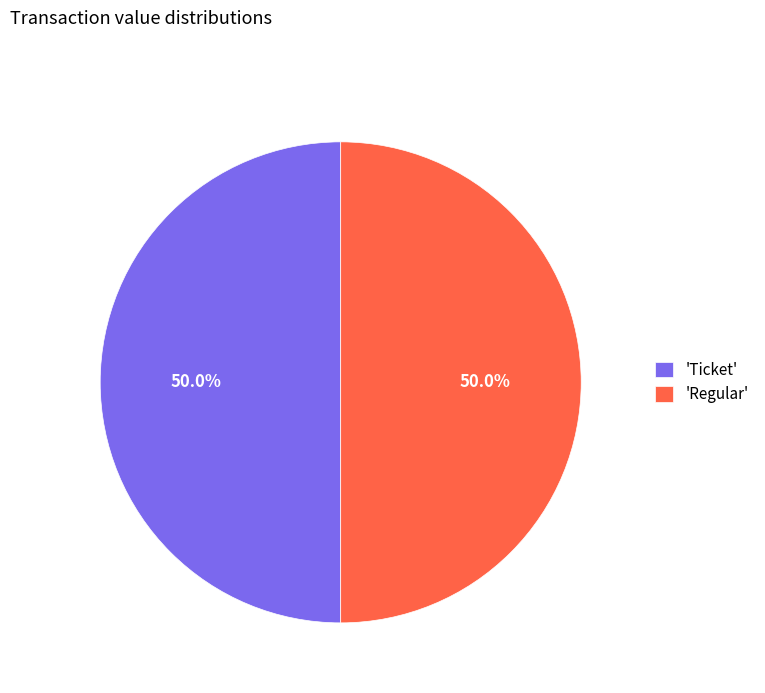

Is the sum of 'Regular' and 'Ticket' greater than half?

Yes